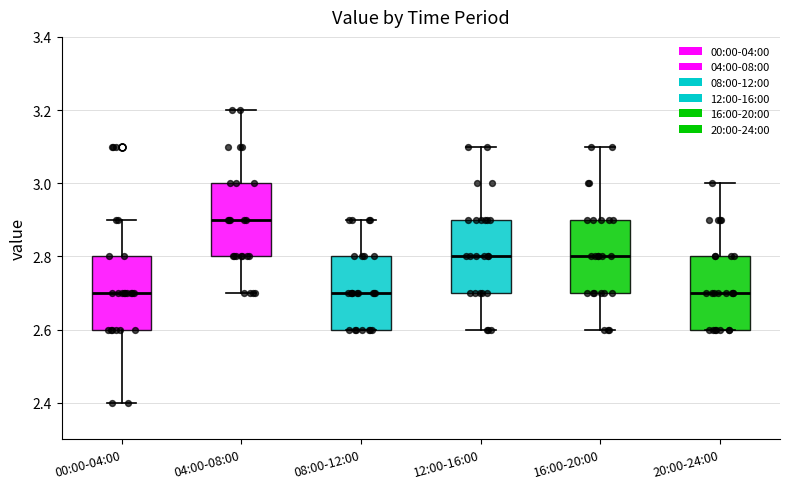

Reading left to right, read every box against the y-axis: the position of its median line, the range the box covers, and the ends of its whiskers. The values are not printed on the chart, so give them approximately, as read against the axis.

00:00-04:00: median 2.7, box 2.6 to 2.8, whiskers 2.4 to 2.9
04:00-08:00: median 2.9, box 2.8 to 3.0, whiskers 2.7 to 3.2
08:00-12:00: median 2.7, box 2.6 to 2.8, whiskers 2.6 to 2.9
12:00-16:00: median 2.8, box 2.7 to 2.9, whiskers 2.6 to 3.1
16:00-20:00: median 2.8, box 2.7 to 2.9, whiskers 2.6 to 3.1
20:00-24:00: median 2.7, box 2.6 to 2.8, whiskers 2.6 to 3.0